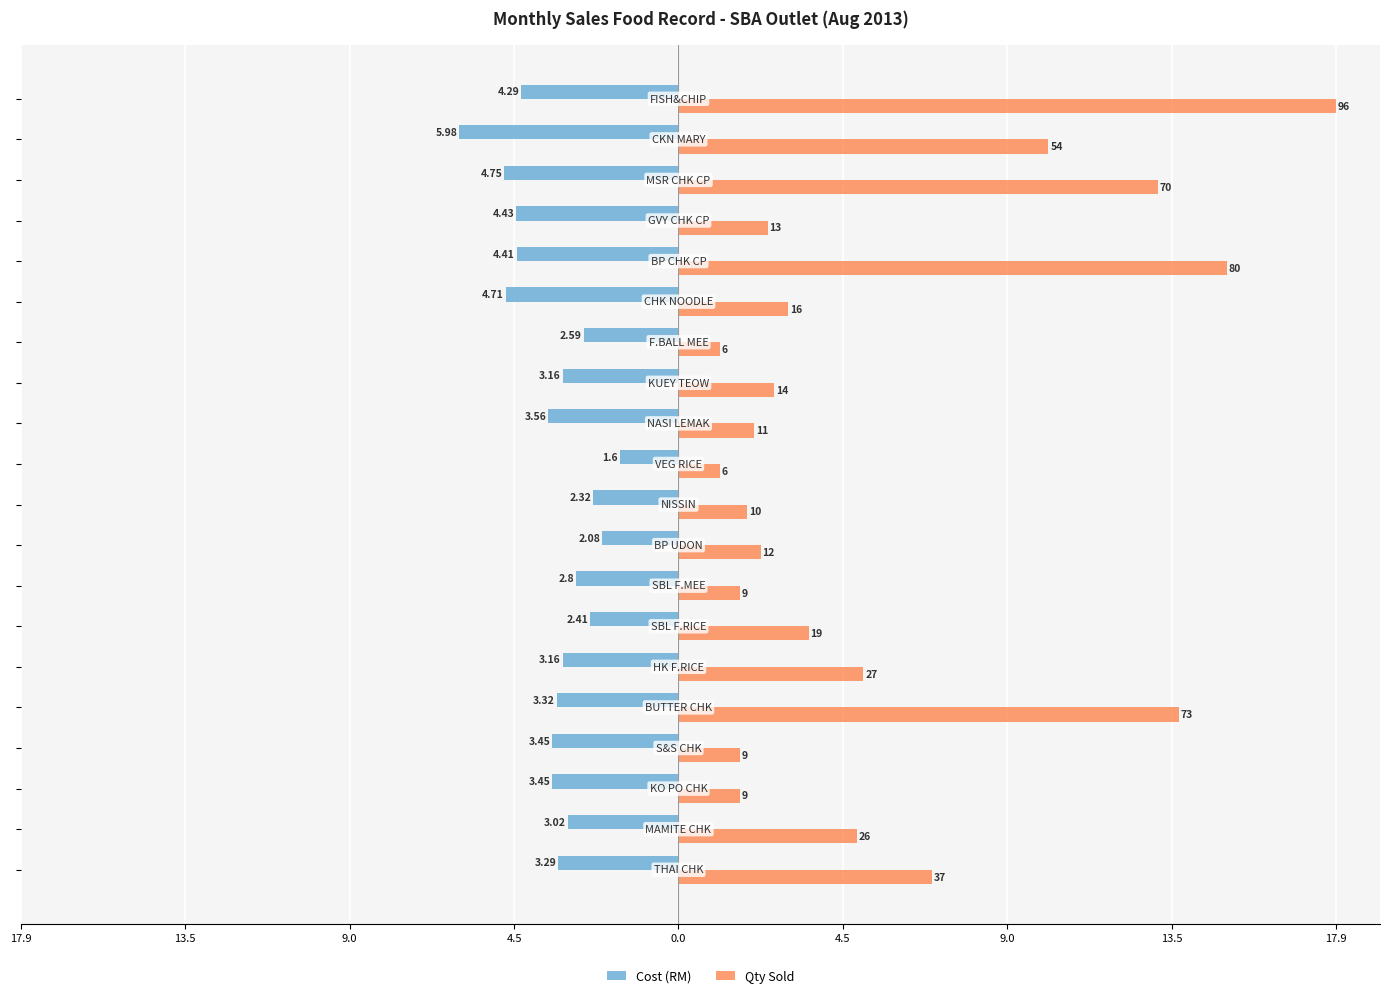

What are all the series names shown in the legend?

Cost (RM), Qty Sold